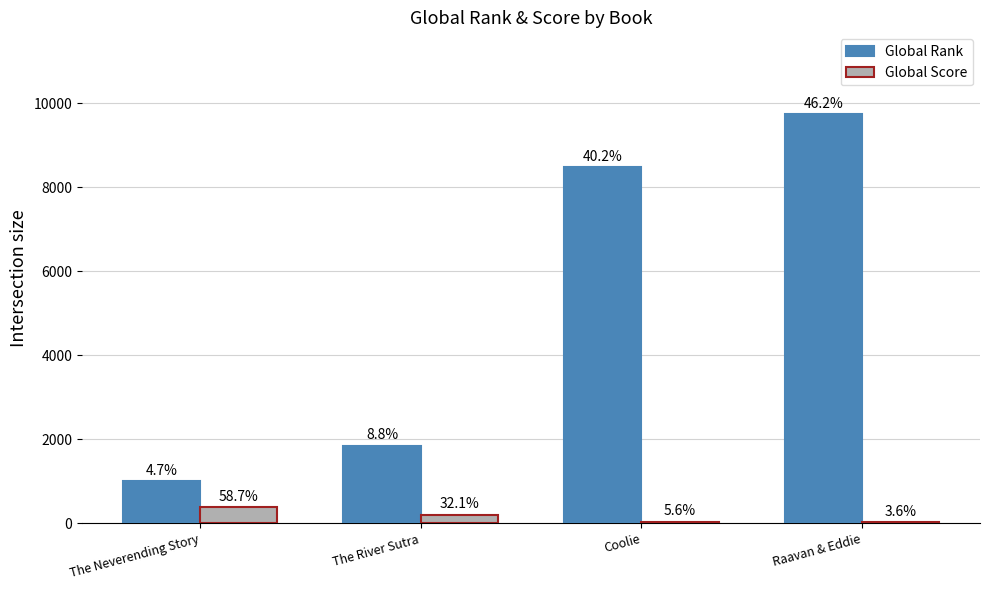

Between Coolie and Raavan & Eddie, which is larger?

Raavan & Eddie